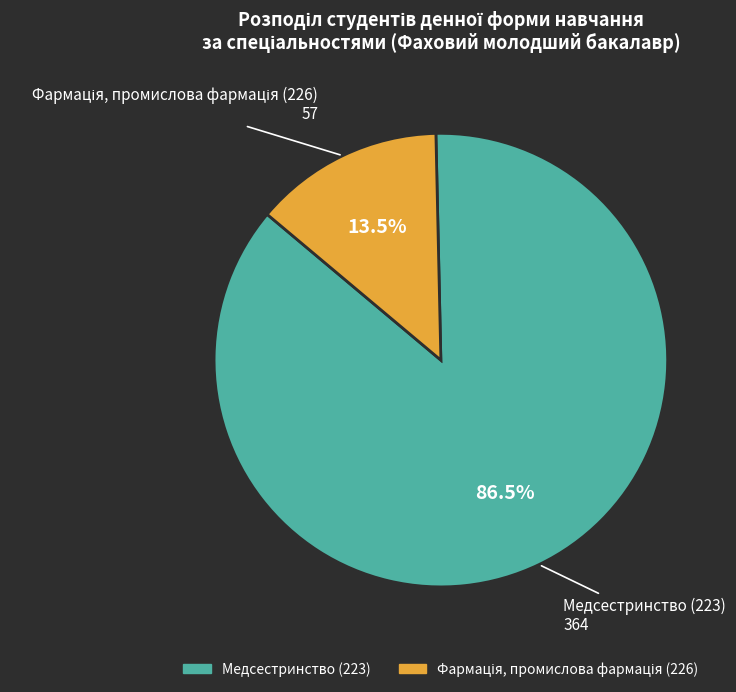

What percentage is NOT represented by Медсестринство (223)?

13.5%